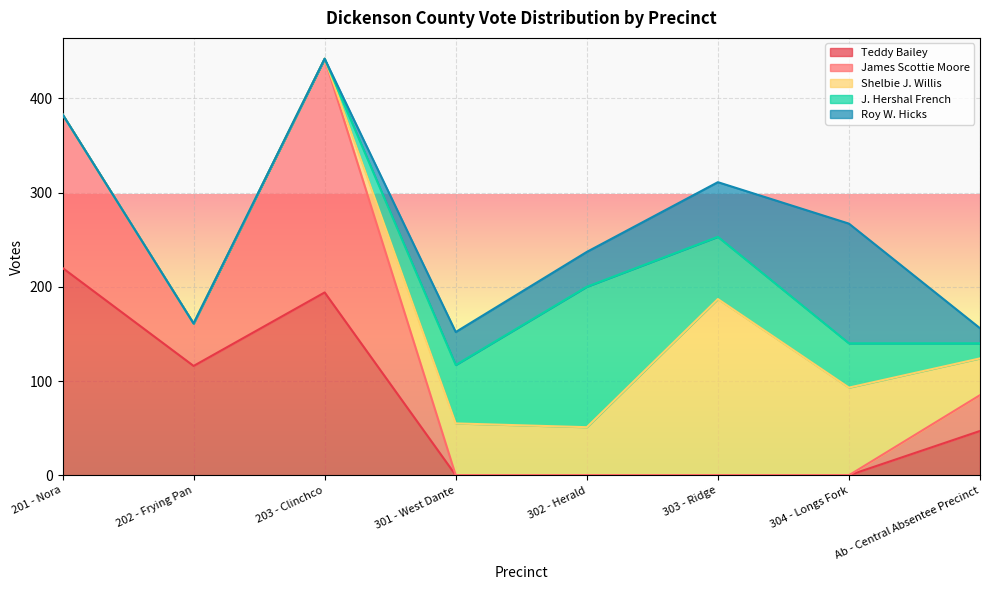

True or false: Teddy Bailey has a value of 77 at 203 - Clinchco.

False